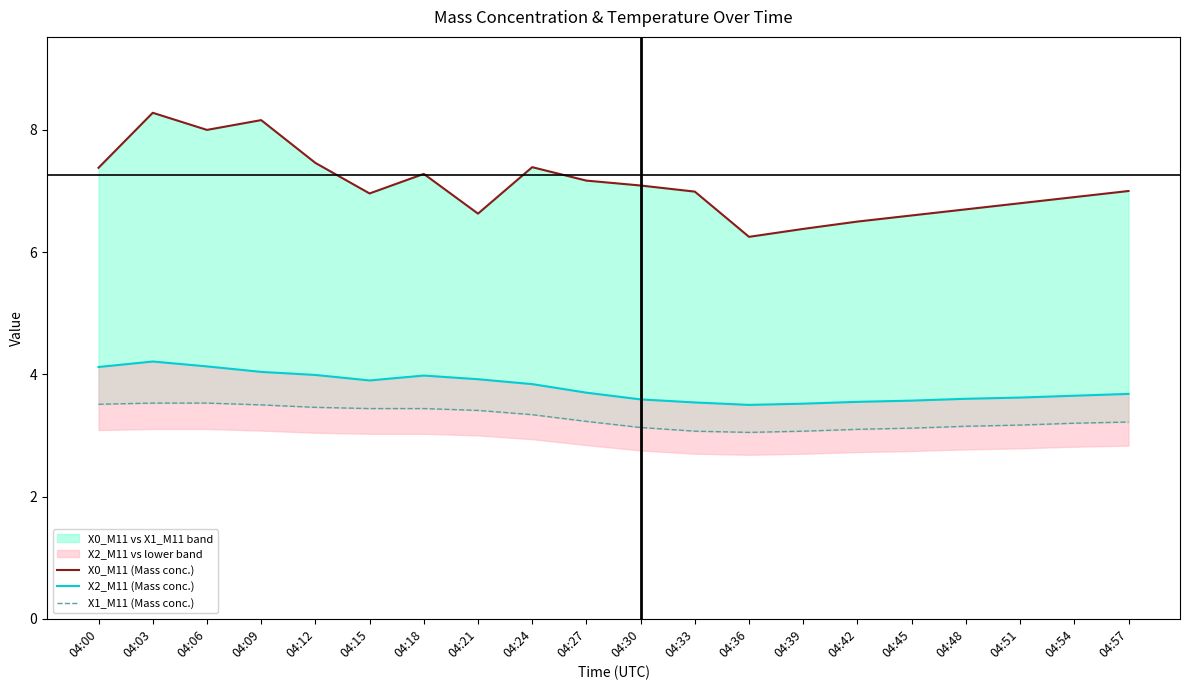

Reading left to right, extract all data points from this chart.

X0_M11 (Mass conc.): 04:00=7.4	04:03=8.3	04:06=8.0	04:09=8.2	04:12=7.5	04:15=7.0	04:18=7.3	04:21=6.6	04:24=7.4	04:27=7.2	04:30=7.1	04:33=7.0	04:36=6.2	04:39=6.4	04:42=6.5	04:45=6.6	04:48=6.7	04:51=6.8	04:54=6.9	04:57=7.0
X2_M11 (Mass conc.): 04:00=4.1	04:03=4.2	04:06=4.1	04:09=4.0	04:12=4.0	04:15=3.9	04:18=4.0	04:21=3.9	04:24=3.8	04:27=3.7	04:30=3.6	04:33=3.5	04:36=3.5	04:39=3.5	04:42=3.5	04:45=3.6	04:48=3.6	04:51=3.6	04:54=3.6	04:57=3.7
X1_M11 (Mass conc.): 04:00=3.5	04:03=3.5	04:06=3.5	04:09=3.5	04:12=3.5	04:15=3.4	04:18=3.4	04:21=3.4	04:24=3.3	04:27=3.2	04:30=3.1	04:33=3.1	04:36=3.0	04:39=3.1	04:42=3.1	04:45=3.1	04:48=3.1	04:51=3.2	04:54=3.2	04:57=3.2